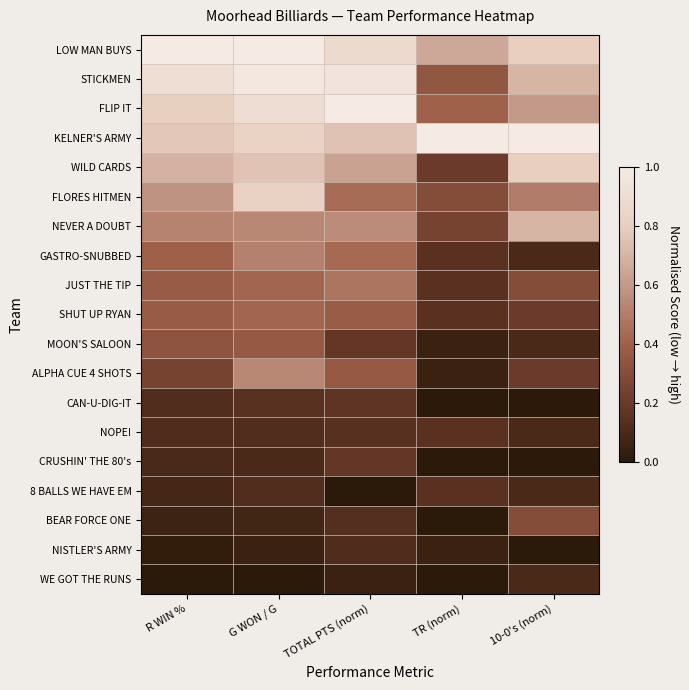

How many series are shown in this chart?

19